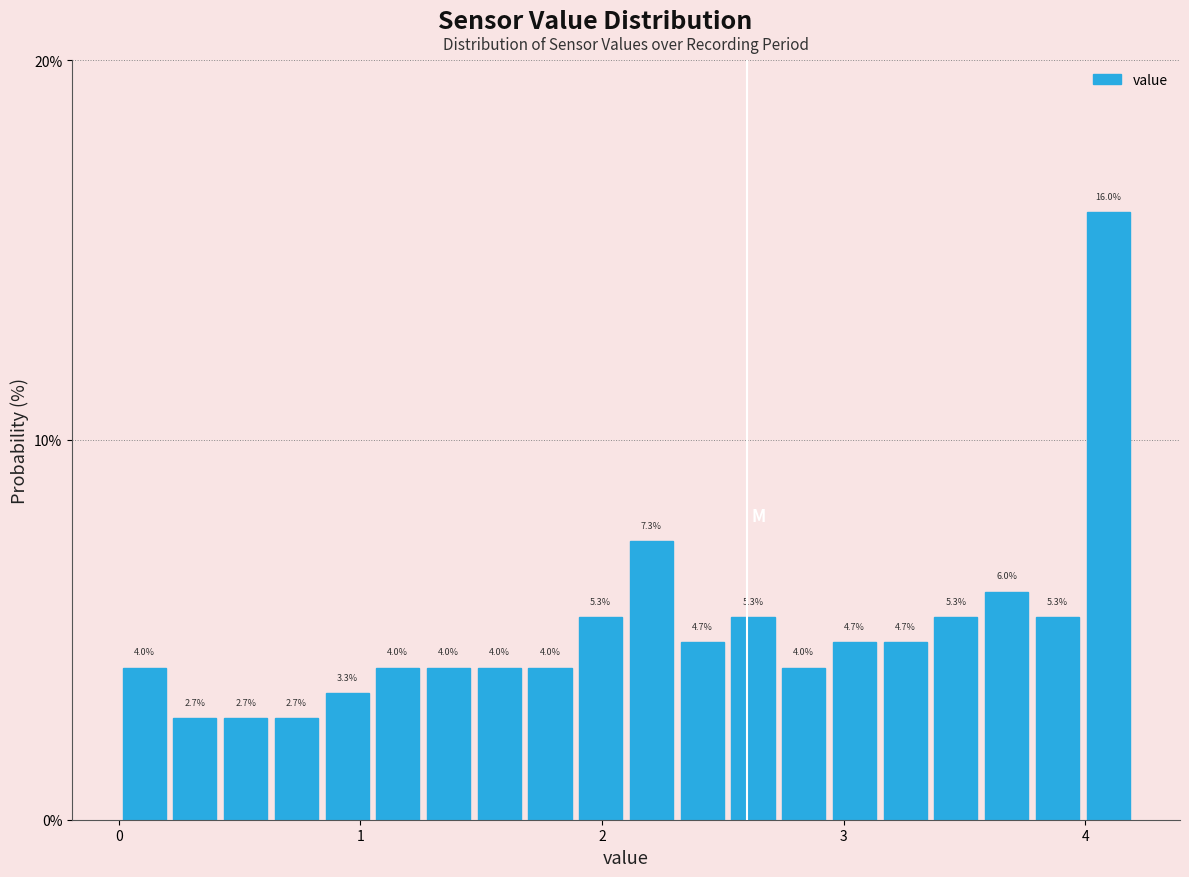

Around what value on the x-axis is the tallest bar? Give the approximate position of its centre, as read against the axis.

4.1